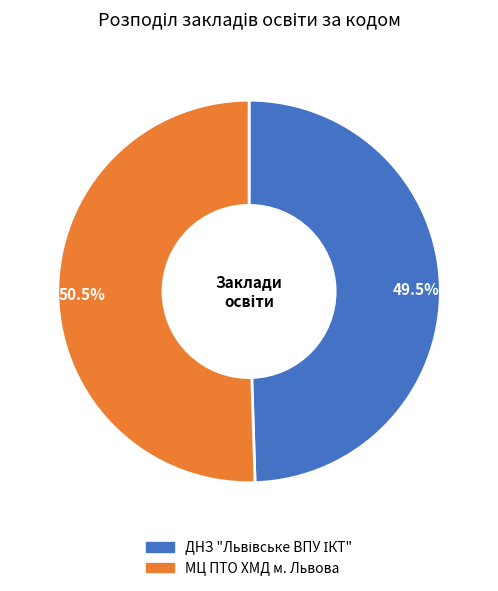

Which has a higher value, 49.5% or 50.5%?

50.5%